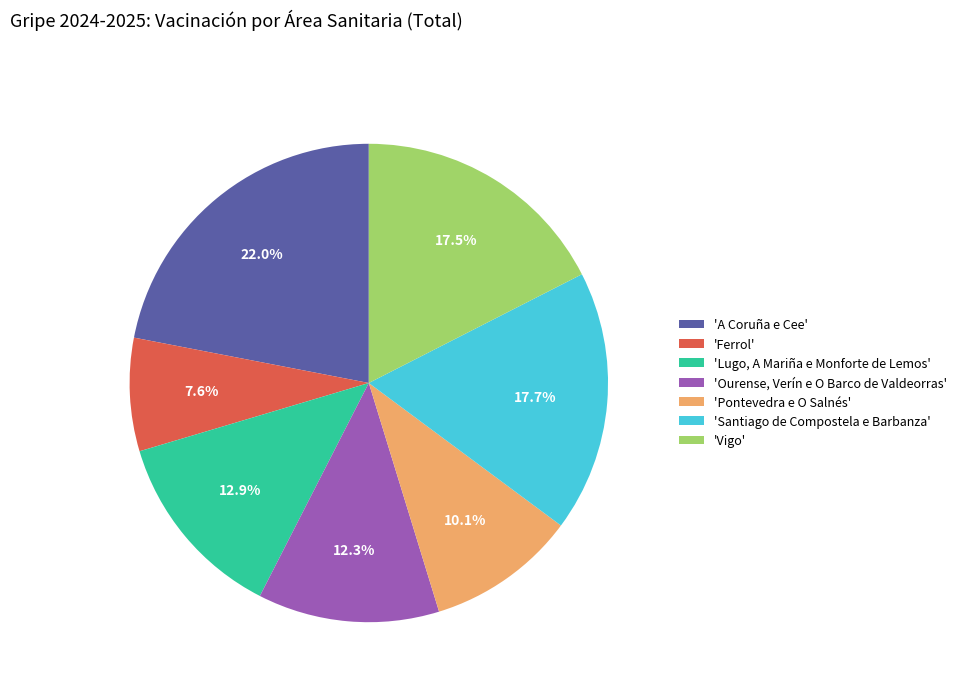

What is the smallest slice in the pie chart?

'Ferrol'